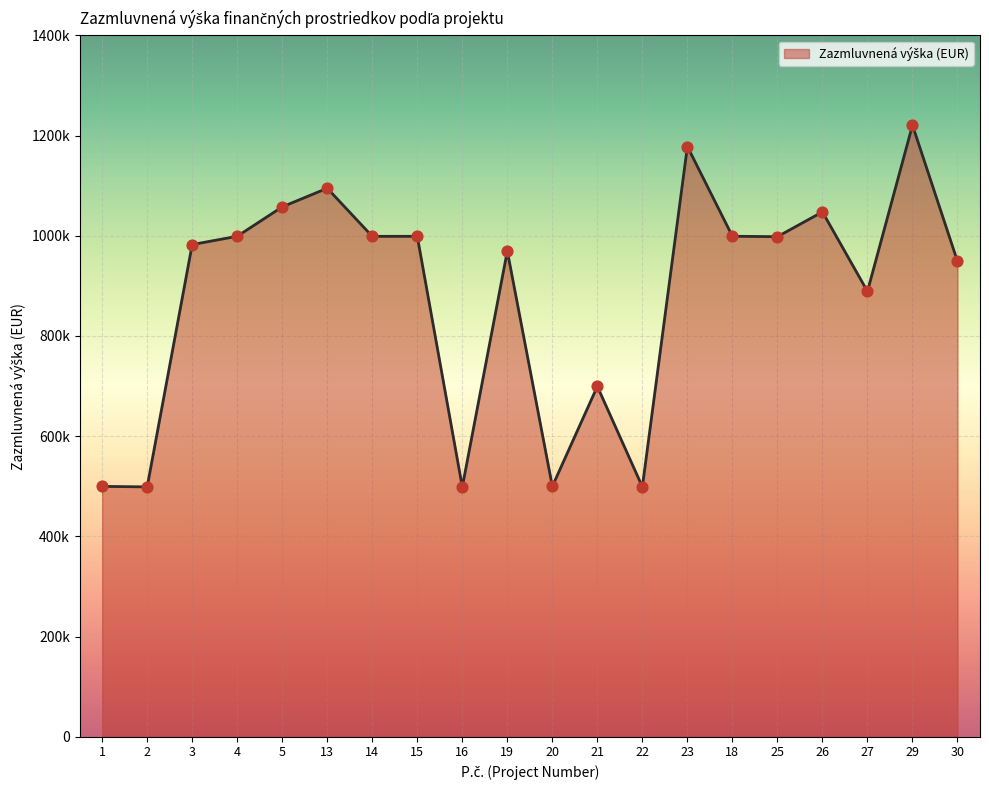

What is the change in value from 19 to 21?

-270258.2